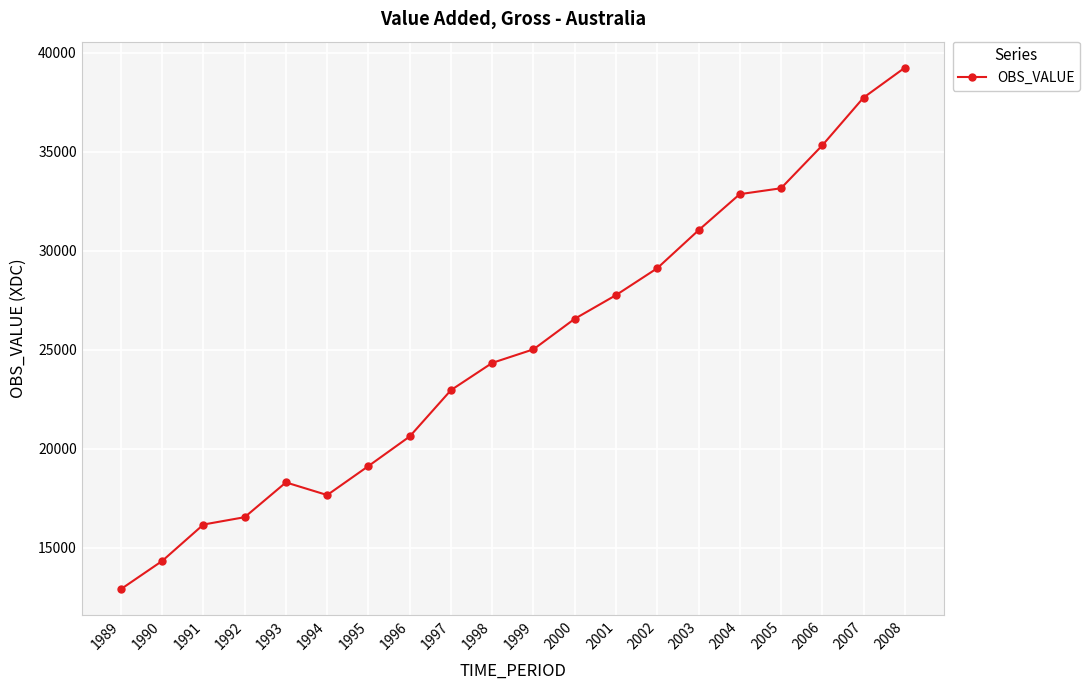

Reading left to right, extract all data points from this chart.

12903	14326	16167	16539	18296	17657	19123	20617	22959	24335	25020	26563	27759	29118	31035	32861	33159	35325	37738	39249